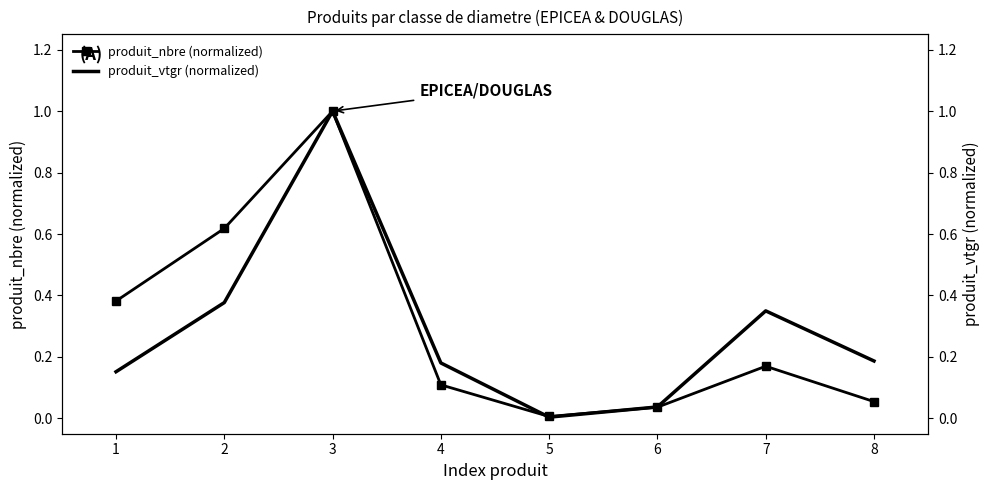

What is the value of the produit_vtgr (normalized) point at the 8th from the left?

0.2